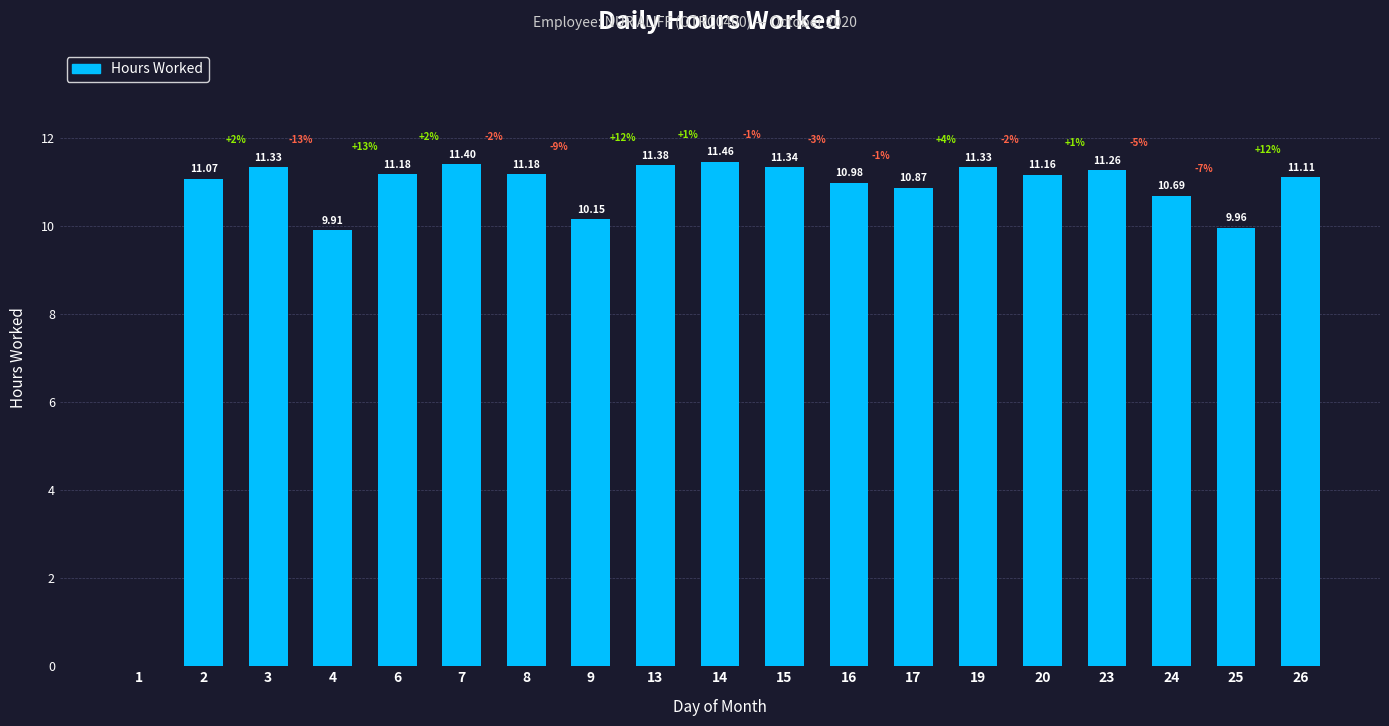

What is the ratio of the value at 19 to the value at 24?

1.1